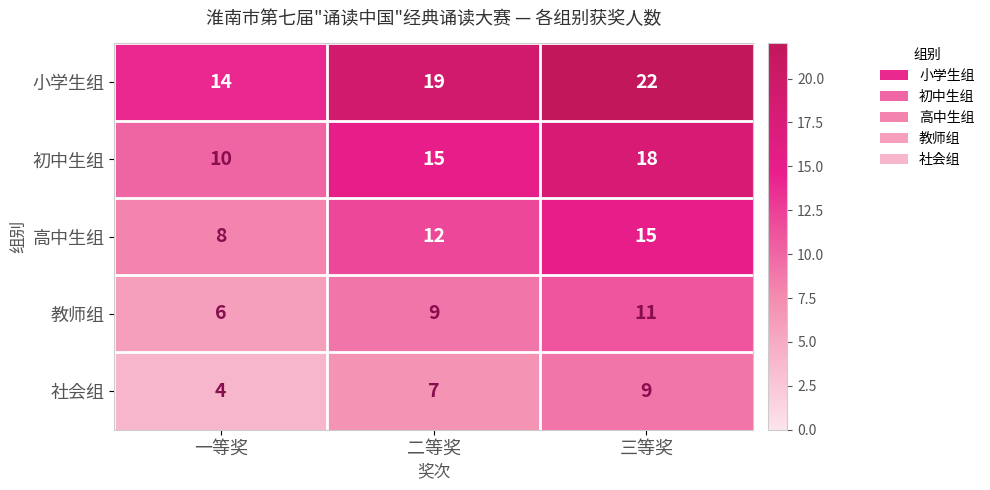

What is the average value of the 高中生组 series?

12